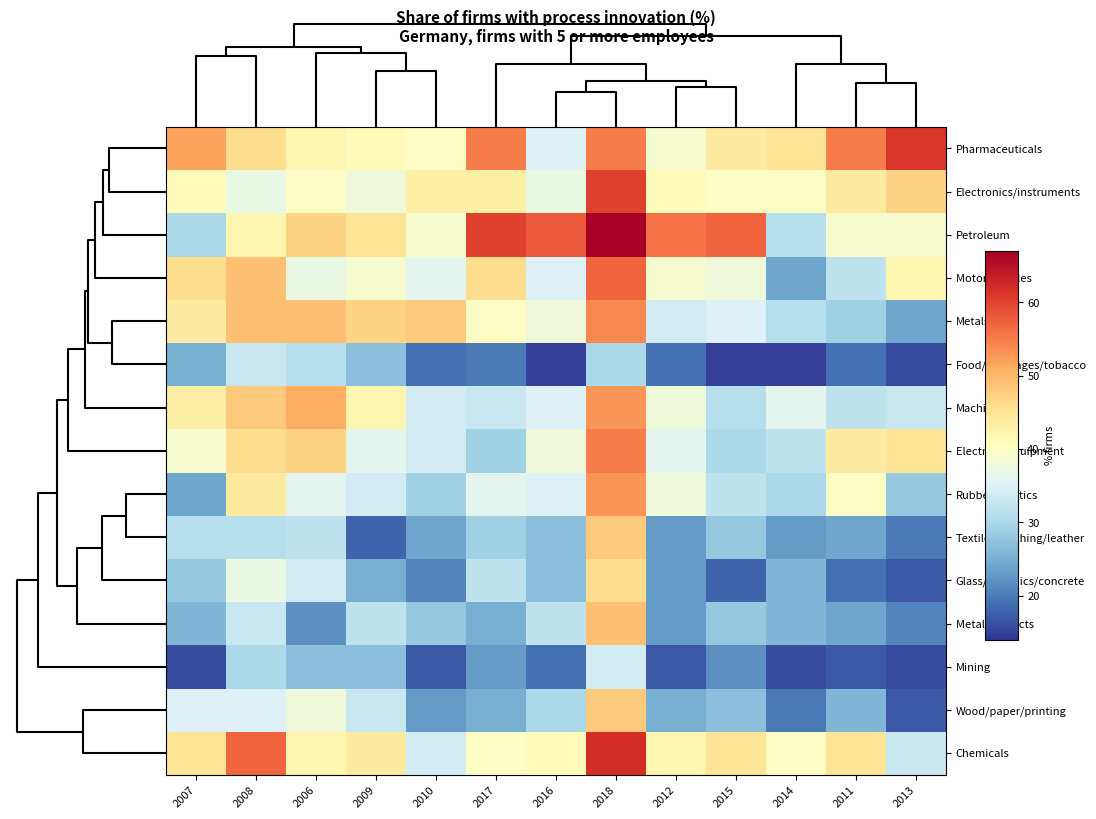

Reading left to right, list all the values displayed in this chart.

Pharmaceuticals: 2007=52	2008=46	2006=42	2009=41	2010=40	2017=55	2016=35	2018=55	2012=39	2015=44	2014=45	2011=55	2013=61
Electronics/instruments: 2007=41	2008=37	2006=40	2009=38	2010=43	2017=43	2016=37	2018=60	2012=41	2015=40	2014=40	2011=44	2013=47
Petroleum: 2007=30	2008=42	2006=47	2009=45	2010=39	2017=60	2016=58	2018=67	2012=56	2015=57	2014=31	2011=39	2013=39
Motor vehicles: 2007=46	2008=49	2006=37	2009=39	2010=36	2017=46	2016=35	2018=57	2012=39	2015=38	2014=24	2011=32	2013=42
Metals: 2007=44	2008=49	2006=49	2009=47	2010=48	2017=40	2016=38	2018=54	2012=34	2015=35	2014=31	2011=29	2013=24
Food/beverages/tobacco: 2007=25	2008=33	2006=31	2009=27	2010=19	2017=20	2016=15	2018=30	2012=19	2015=15	2014=15	2011=19	2013=16
Machinery: 2007=43	2008=48	2006=51	2009=42	2010=34	2017=33	2016=35	2018=53	2012=38	2015=31	2014=36	2011=32	2013=33
Electrical equipment: 2007=39	2008=46	2006=47	2009=36	2010=34	2017=29	2016=38	2018=55	2012=36	2015=30	2014=32	2011=44	2013=45
Rubber/plastics: 2007=24	2008=44	2006=36	2009=34	2010=29	2017=36	2016=35	2018=53	2012=38	2015=32	2014=30	2011=40	2013=28
Textiles/clothing/leather: 2007=31	2008=31	2006=32	2009=18	2010=24	2017=29	2016=27	2018=48	2012=23	2015=28	2014=23	2011=24	2013=20
Glass/ceramics/concrete: 2007=28	2008=37	2006=34	2009=25	2010=21	2017=32	2016=27	2018=46	2012=23	2015=18	2014=26	2011=19	2013=17
Metal products: 2007=26	2008=33	2006=22	2009=32	2010=28	2017=25	2016=32	2018=49	2012=23	2015=28	2014=26	2011=24	2013=21
Mining: 2007=16	2008=30	2006=27	2009=27	2010=17	2017=23	2016=19	2018=34	2012=17	2015=22	2014=16	2011=17	2013=16
Wood/paper/printing: 2007=35	2008=35	2006=38	2009=33	2010=23	2017=25	2016=30	2018=48	2012=25	2015=27	2014=20	2011=26	2013=17
Chemicals: 2007=45	2008=57	2006=42	2009=44	2010=34	2017=40	2016=41	2018=62	2012=42	2015=45	2014=40	2011=45	2013=33